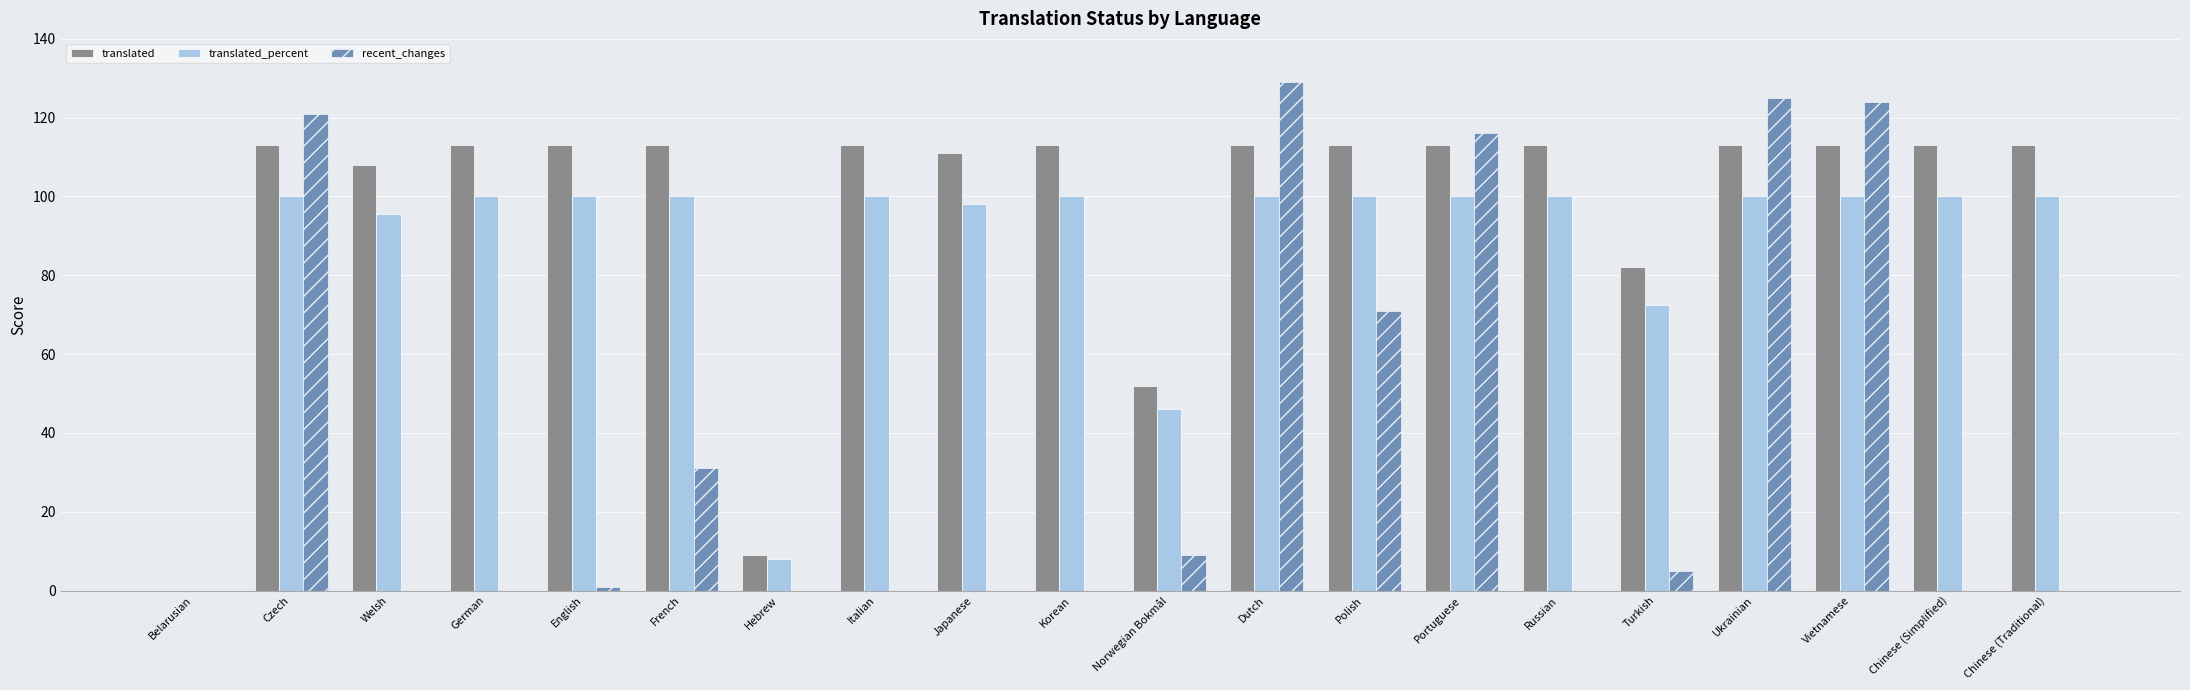

What is the average value of the translated series?

97.2